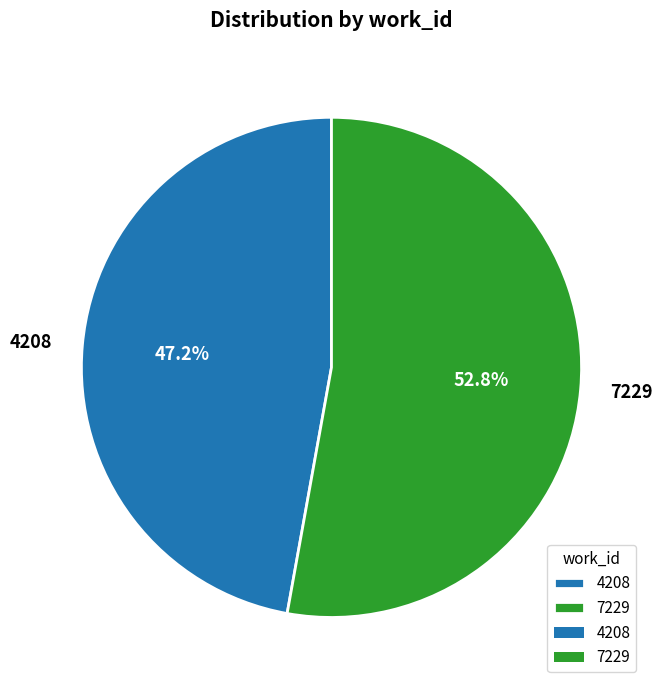

To the nearest percent, what is the difference between the largest and smallest slice percentages?

6%